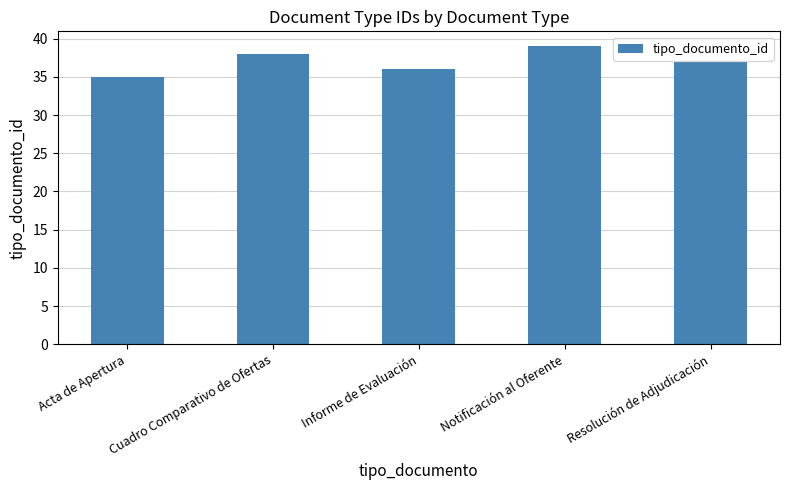

Where is the data nearest to the value 37?

Resolución de Adjudicación